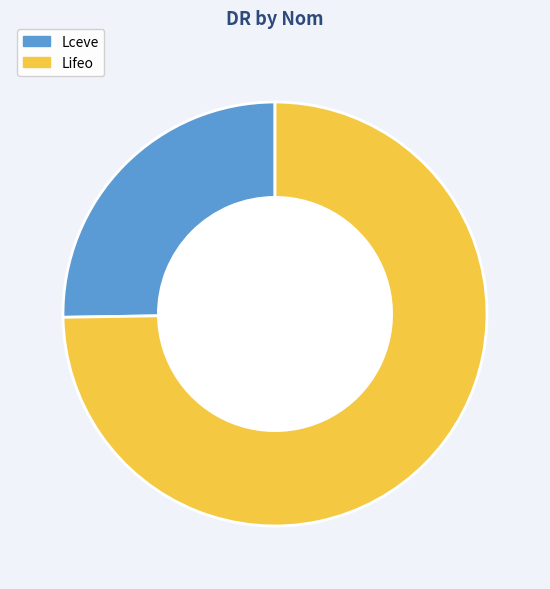

Is there a majority slice in this chart?

Yes